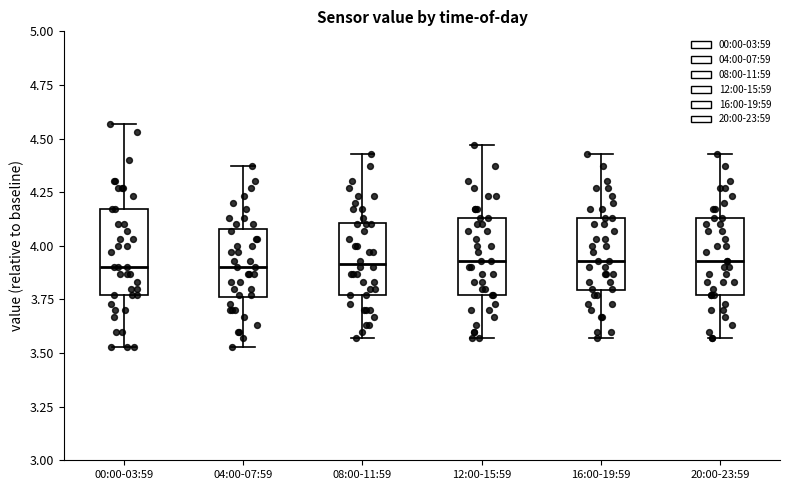

Where is the lower edge of the box for 00:00-03:59 on the y-axis? The values are not printed on the chart, so give them approximately, as read against the axis.

3.75